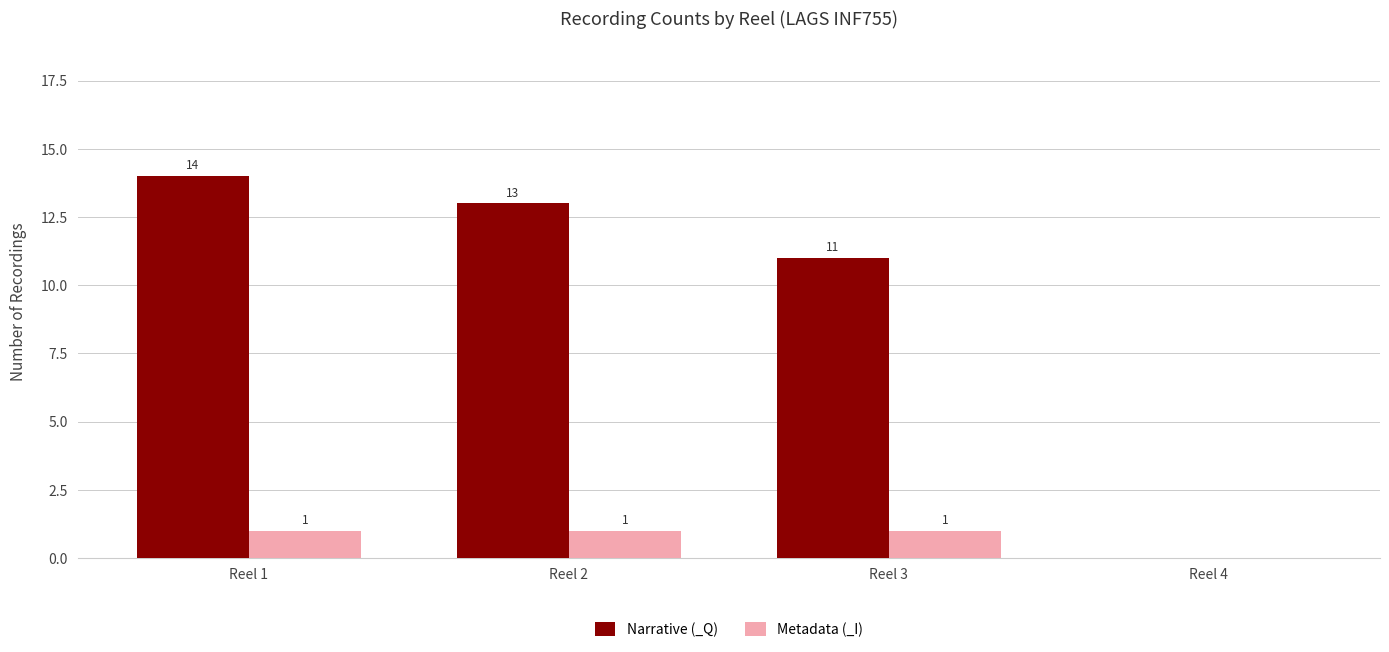

At which category is the sum across all series the highest?

Reel 1